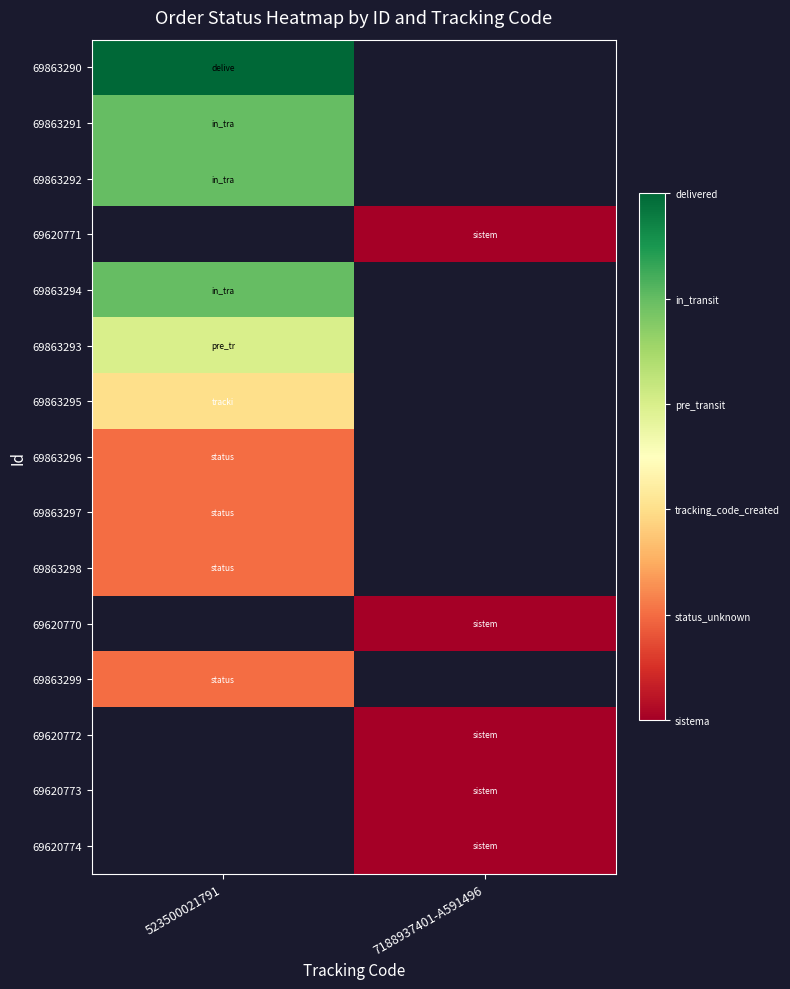

At how many categories does at least one series exceed 1?

1